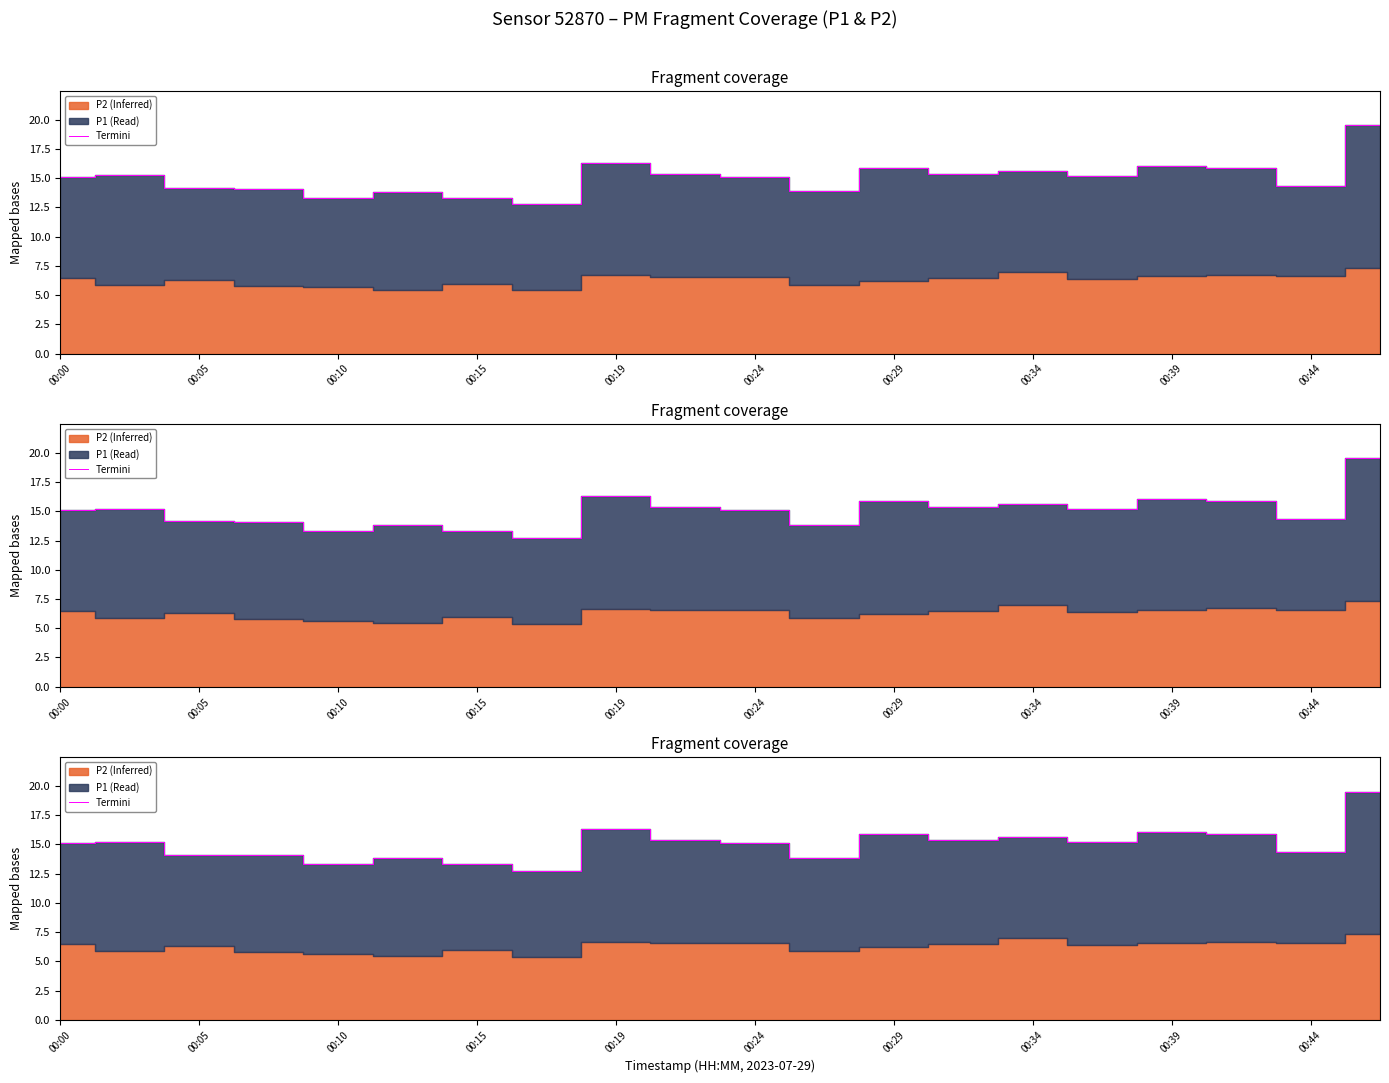

Count the number of values greater than 15.

12